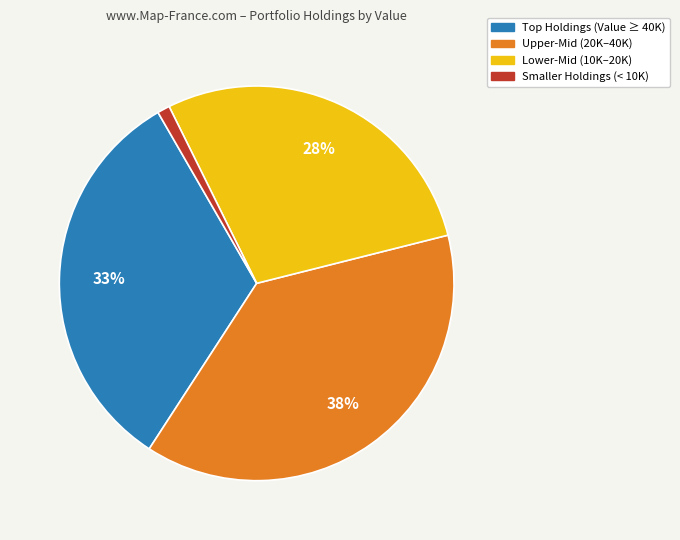

Is there a majority slice in this chart?

No